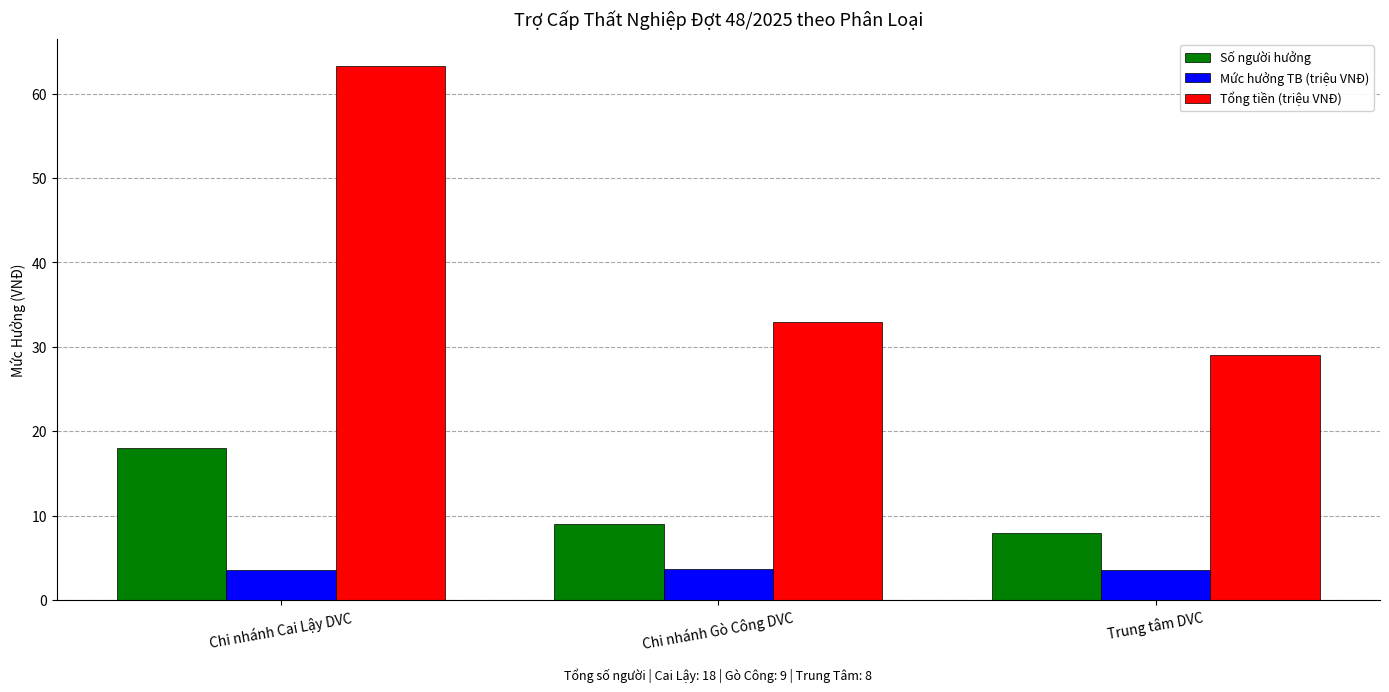

Read the Mức hưởng TB (triệu VNĐ) value at Trung tâm DVC.

3.6